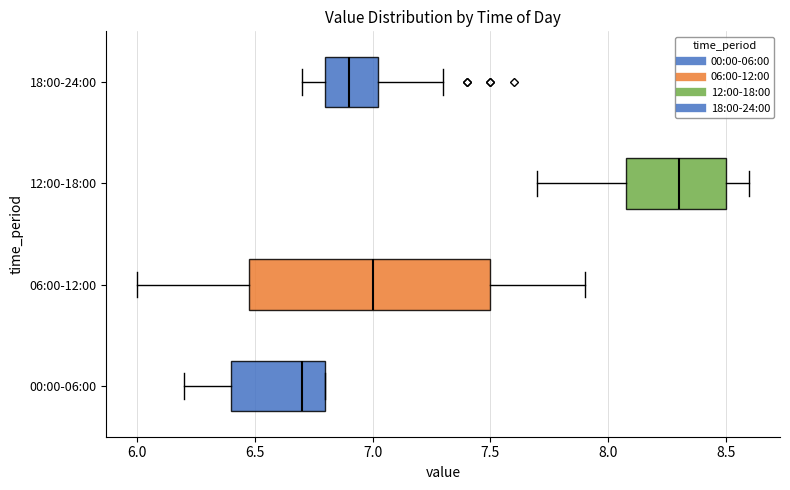

Reading bottom to top, read every box against the x-axis: the position of its median line, the range the box covers, and the ends of its whiskers. The values are not printed on the chart, so give them approximately, as read against the axis.

00:00-06:00: median 6.70, box 6.40 to 6.80, whiskers 6.20 to 6.80
06:00-12:00: median 7.00, box 6.50 to 7.50, whiskers 6.00 to 7.90
12:00-18:00: median 8.30, box 8.10 to 8.50, whiskers 7.70 to 8.60
18:00-24:00: median 6.90, box 6.80 to 7.05, whiskers 6.70 to 7.30